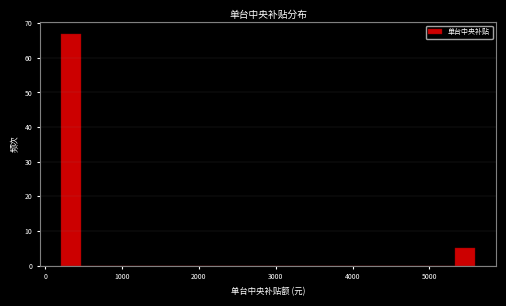

Around what value on the x-axis is the tallest bar? Give the approximate position of its centre, as read against the axis.

300